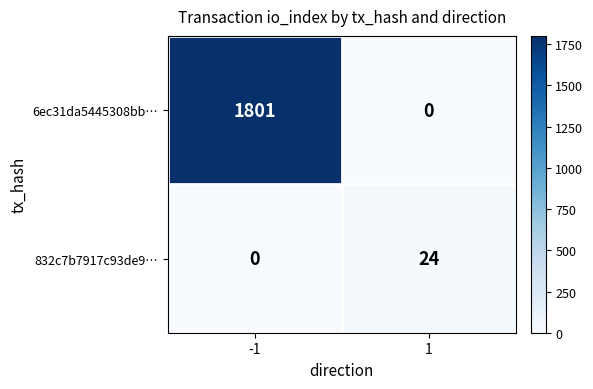

Reading left to right, what are all the values shown in this chart?

6ec31da5445308bb…: 1801	0
832c7b7917c93de9…: 0	24